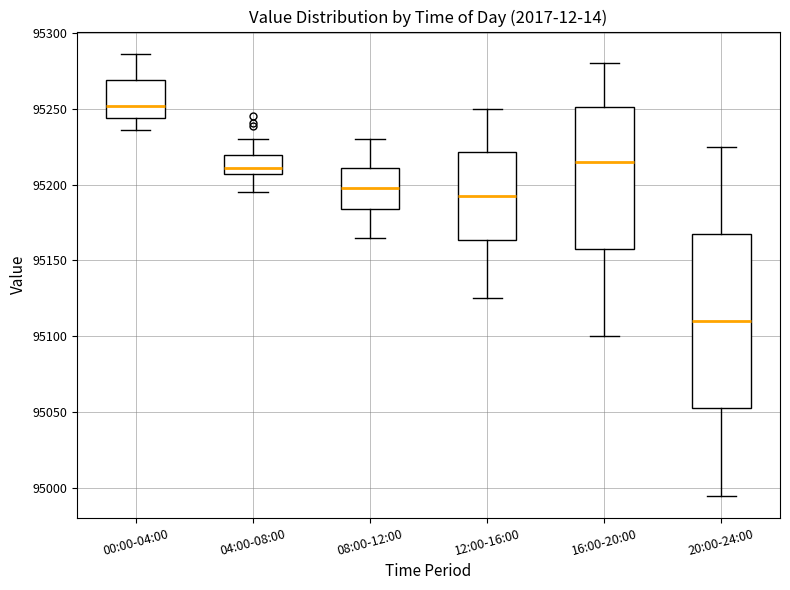

Which box has the highest median line?

00:00-04:00